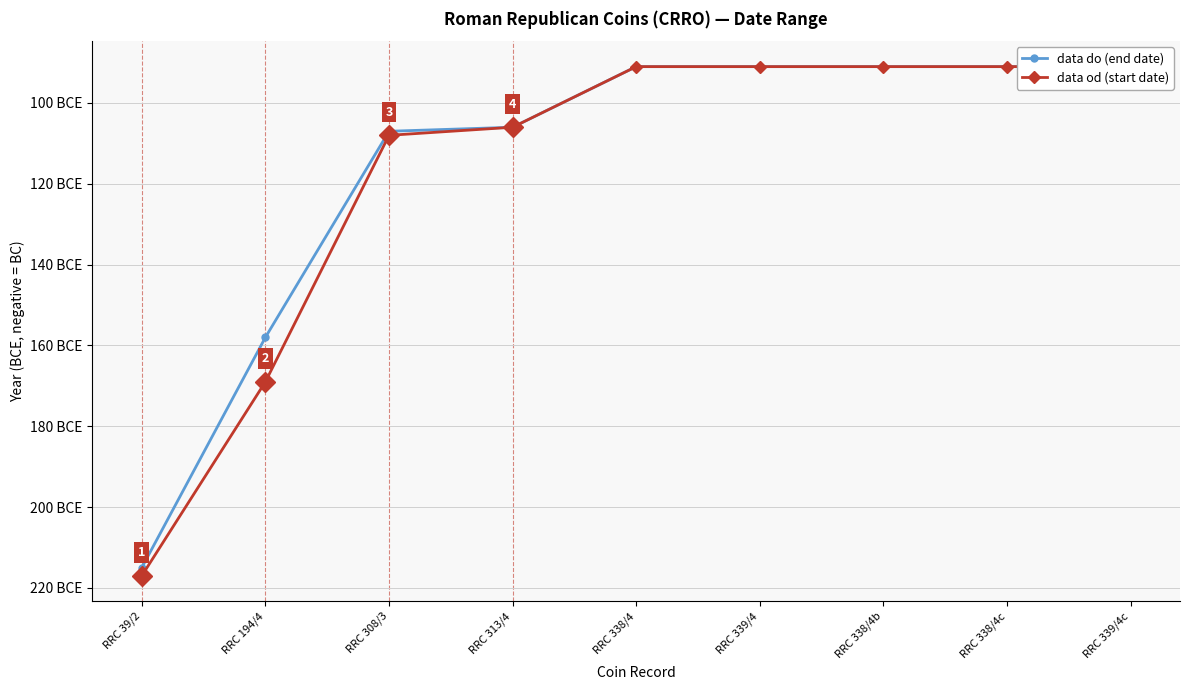

Between RRC 313/4 and RRC 338/4c, which is larger?

RRC 338/4c